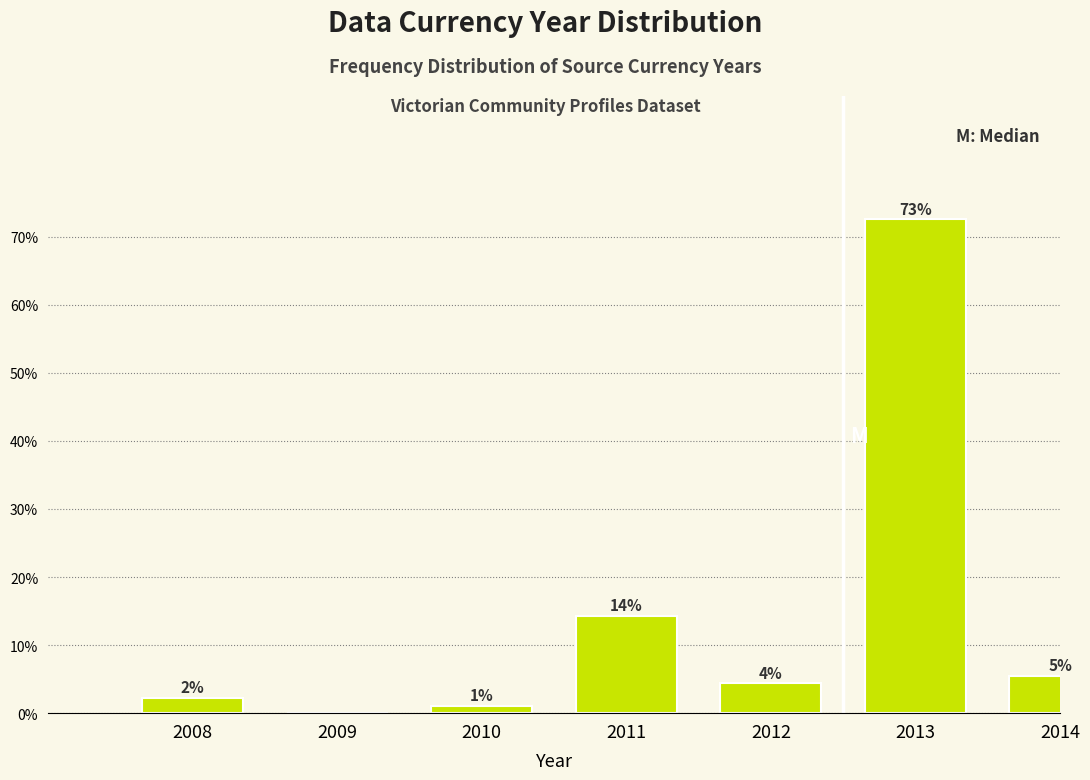

Are the bars horizontal?

No